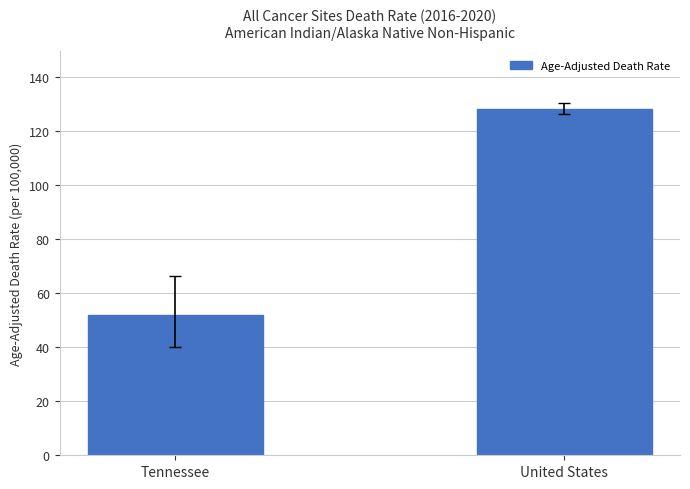

Reading right to left, what are all the values shown in this chart?

United States=128.2	Tennessee=51.8